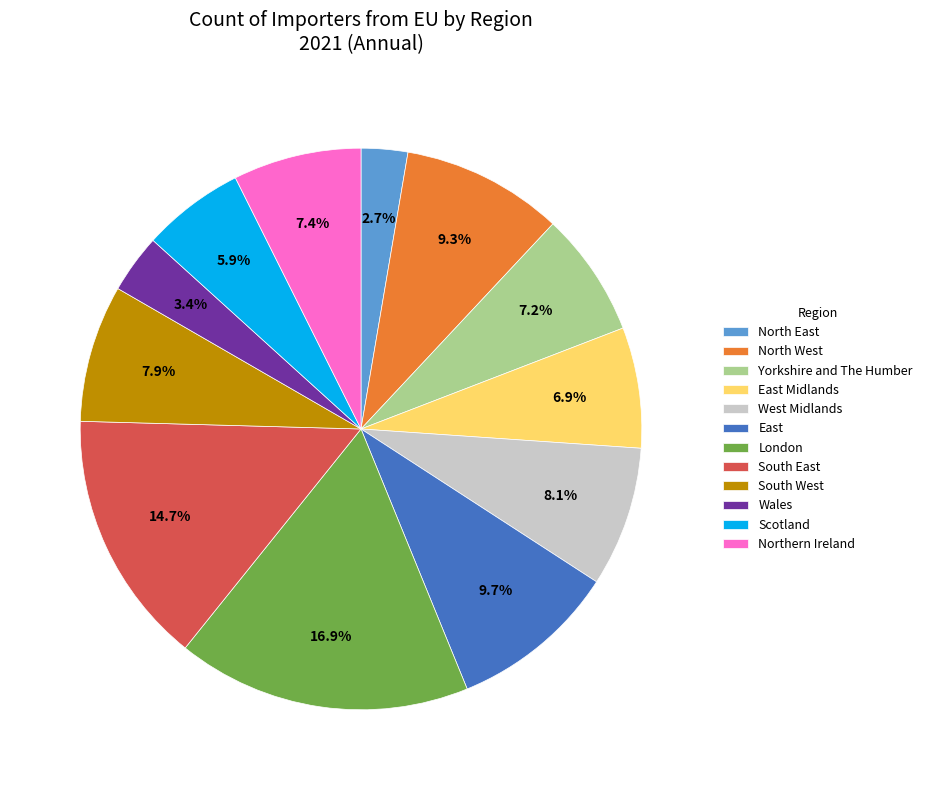

Is there any slice that represents more than half of the pie?

No